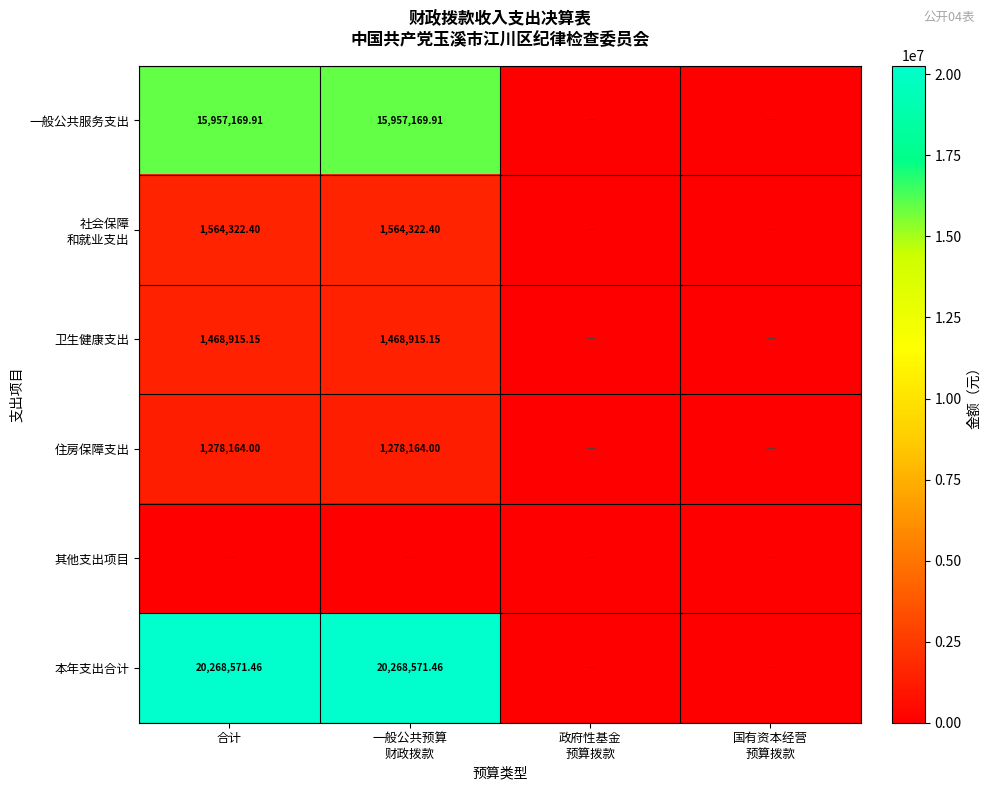

What is the highest value of the 社会保障 和就业支出 series?

1564322.4